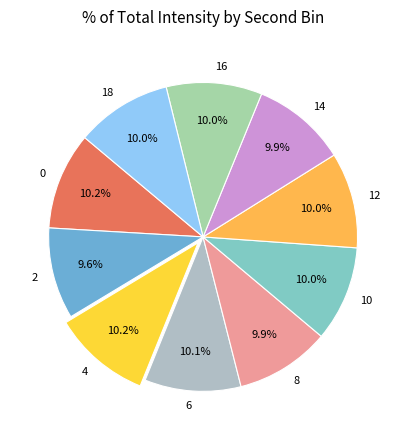

How many segments does this pie chart have?

10